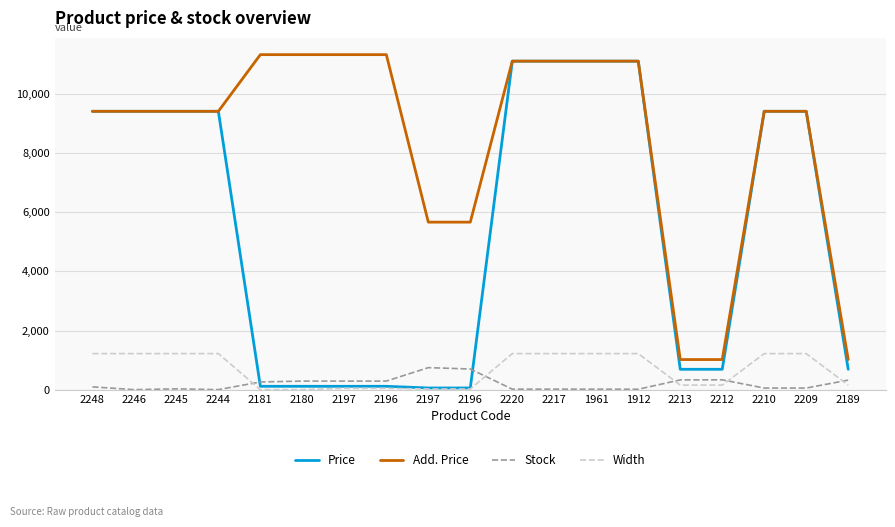

Is it true that Price equals 177.4 at 2180?

False